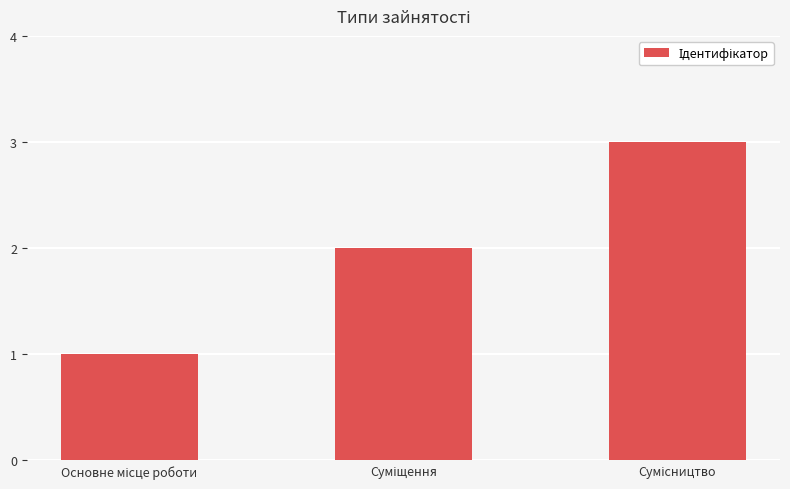

What is the greatest value displayed?

3